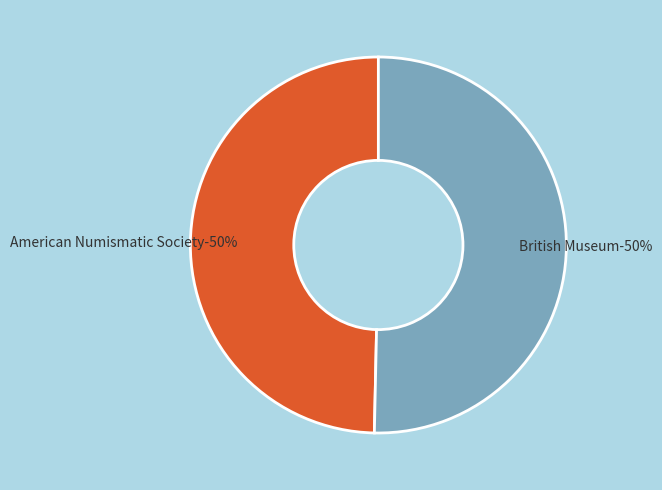

Which has a higher value, American Numismatic Society or British Museum?

British Museum